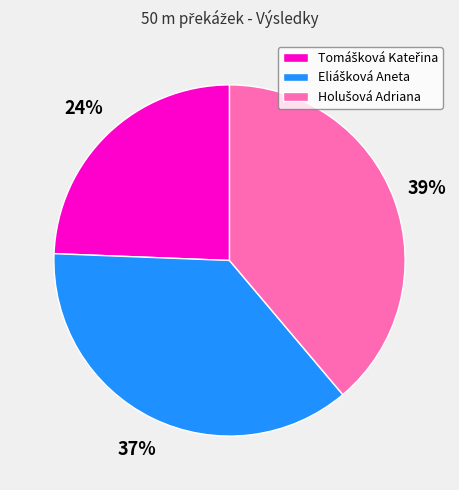

To the nearest percent, what is the average slice percentage?

33%